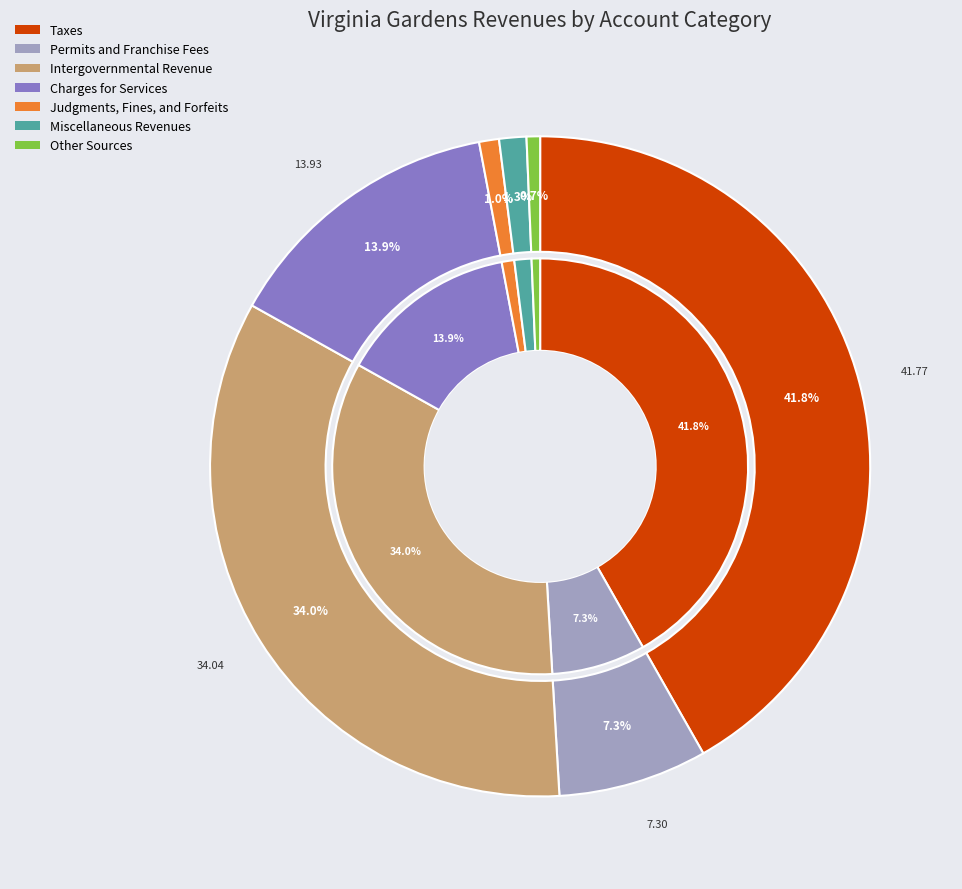

Rank the categories by value from highest to lowest.

Taxes, Intergovernmental Revenue, Charges for Services, Permits and Franchise Fees, Miscellaneous Revenues, Judgments, Fines, and Forfeits, Other Sources